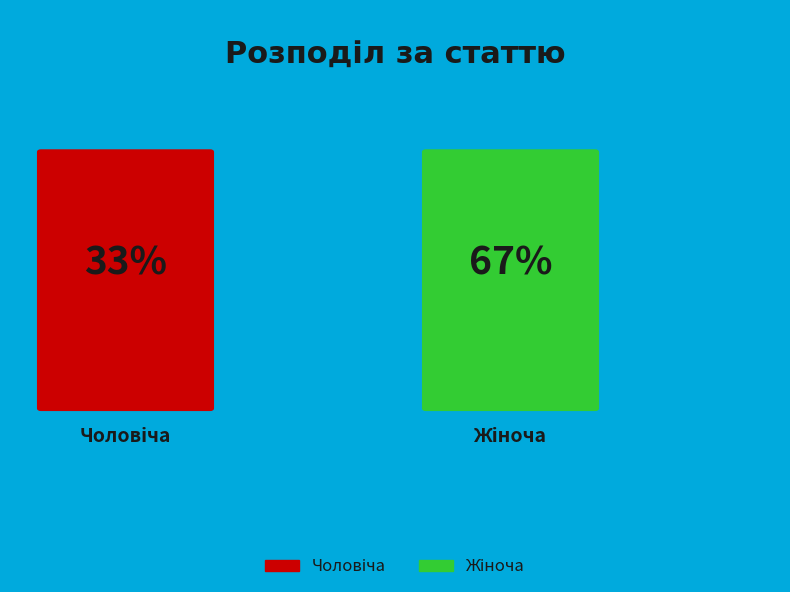

Which slice is the smallest?

Чоловіча